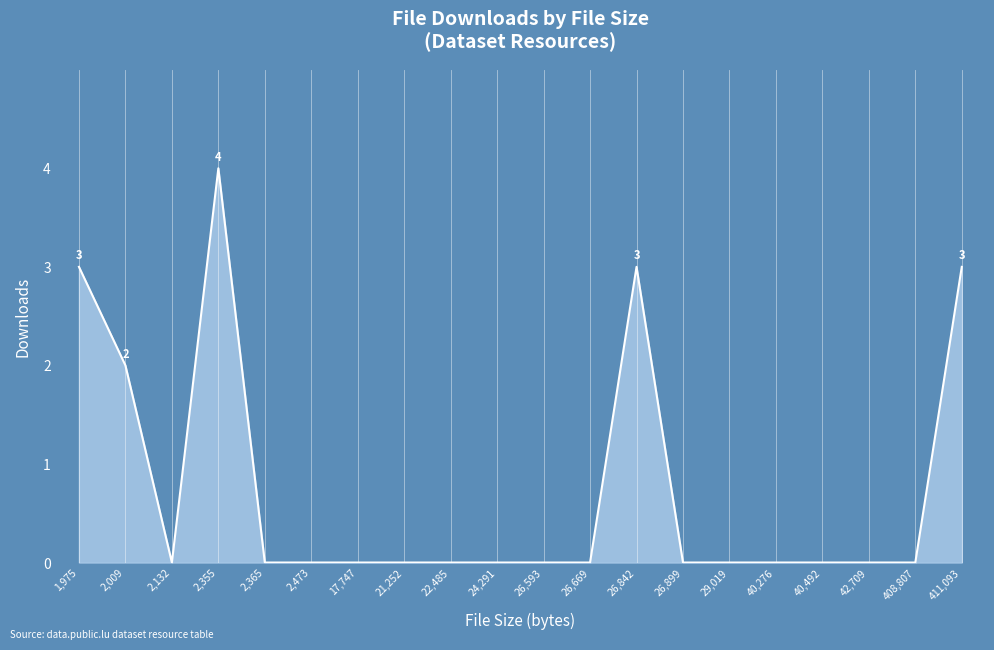

What position from the left is 411,093?

20